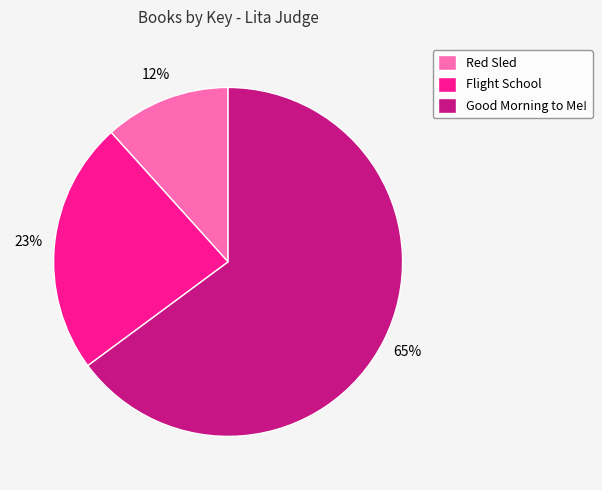

To the nearest percent, what is the combined percentage of Flight School and Red Sled?

35%